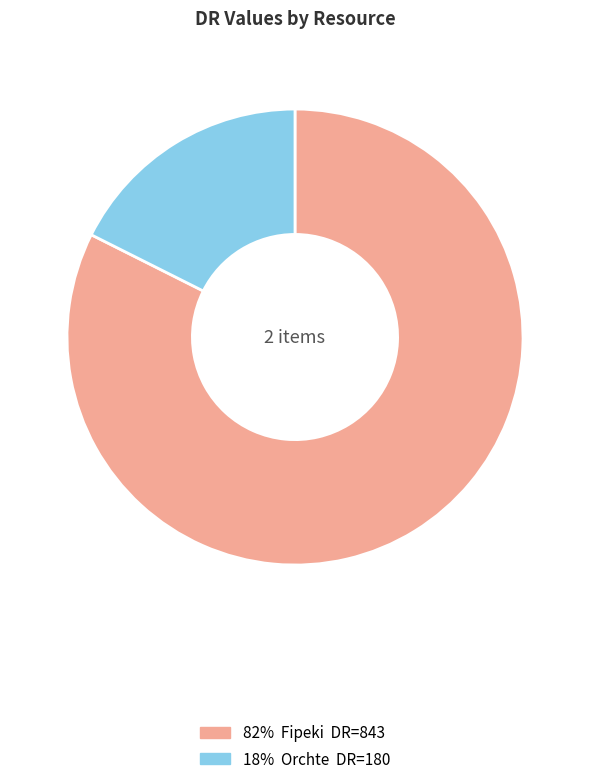

How many slices are in this pie chart?

2